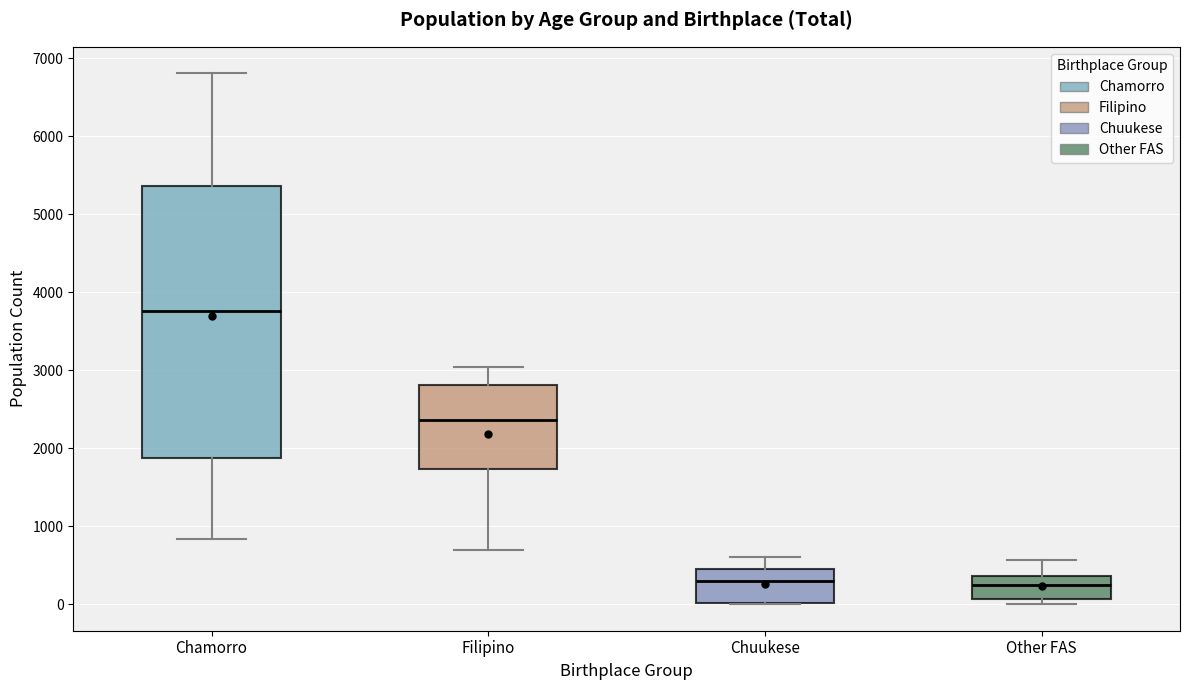

Where is the lower edge of the box for Filipino on the y-axis? The values are not printed on the chart, so give them approximately, as read against the axis.

1700